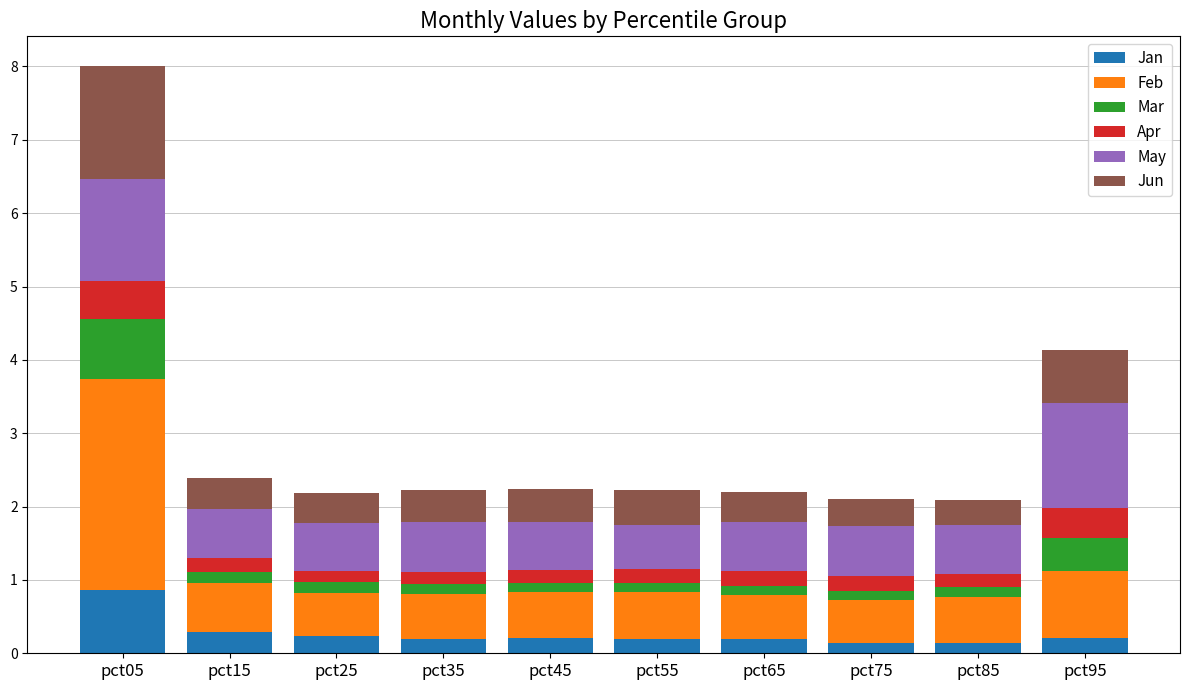

What are all the series names shown in the legend?

Jan, Feb, Mar, Apr, May, Jun